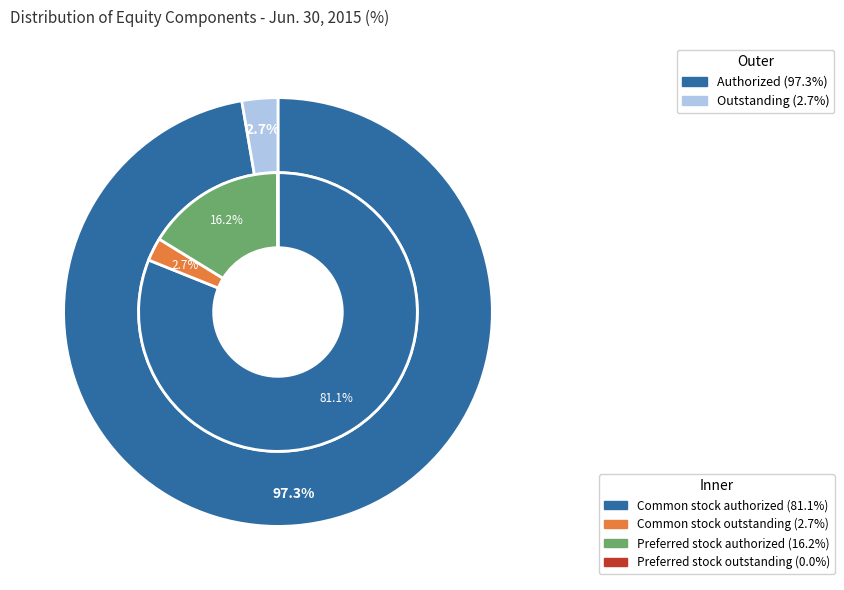

Which category has the biggest portion of the pie?

Common stock, shares authorized